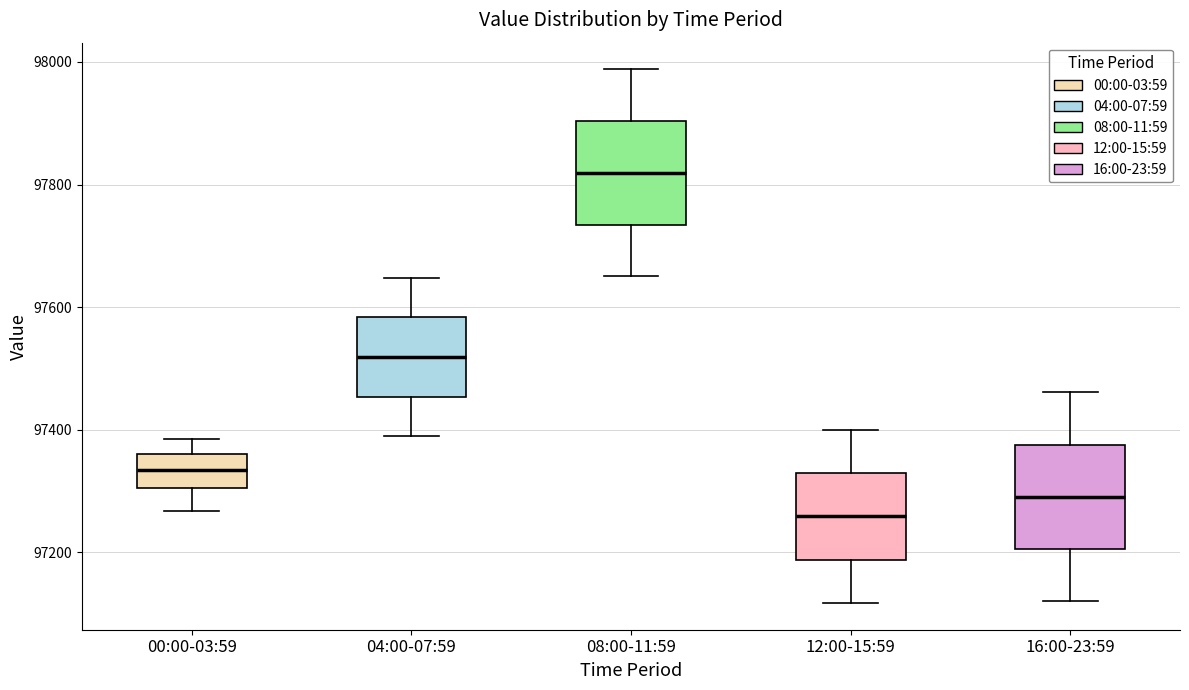

Reading left to right, transcribe this box plot: for each box, give where its median line is, the range the box spans, and where its two whiskers end, as read against the y-axis. The values are not printed on the chart, so give them approximately, as read against the axis.

00:00-03:59: median 97340, box 97300 to 97360, whiskers 97260 to 97380
04:00-07:59: median 97520, box 97460 to 97580, whiskers 97400 to 97640
08:00-11:59: median 97820, box 97740 to 97900, whiskers 97660 to 97980
12:00-15:59: median 97260, box 97180 to 97320, whiskers 97120 to 97400
16:00-23:59: median 97300, box 97200 to 97380, whiskers 97120 to 97460